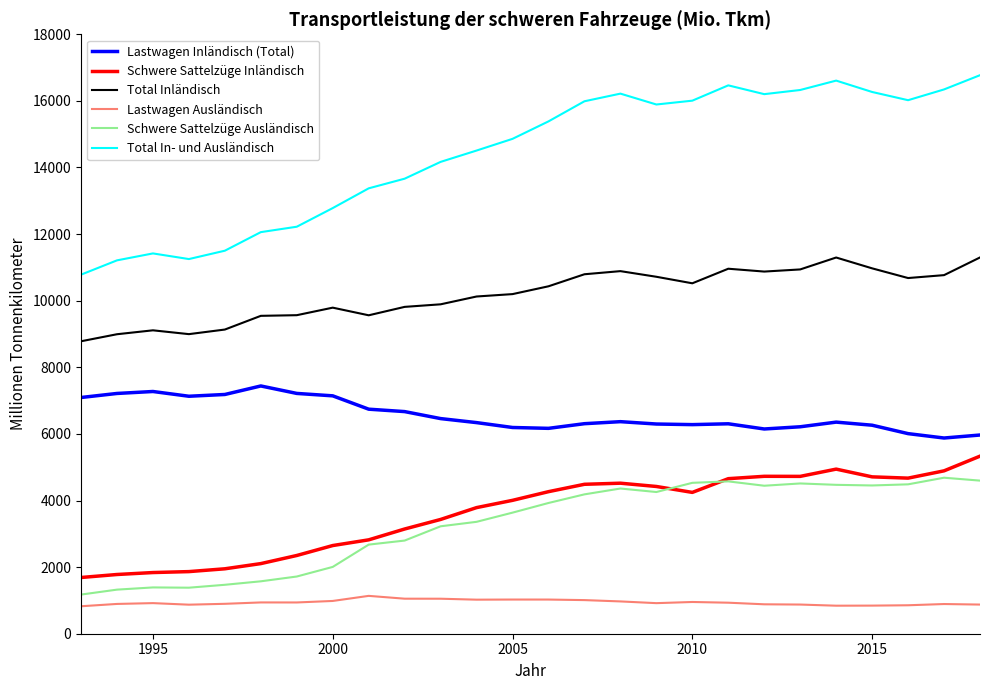

Which series has the largest range (max minus min)?

Total In- und Ausländisch